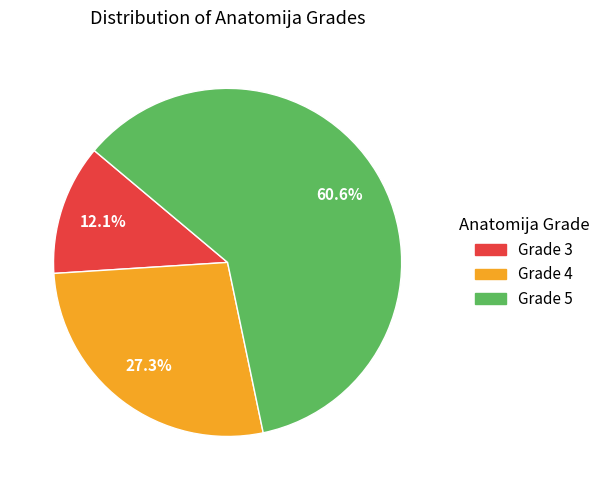

Rank the categories by value from highest to lowest.

Grade 5, Grade 4, Grade 3